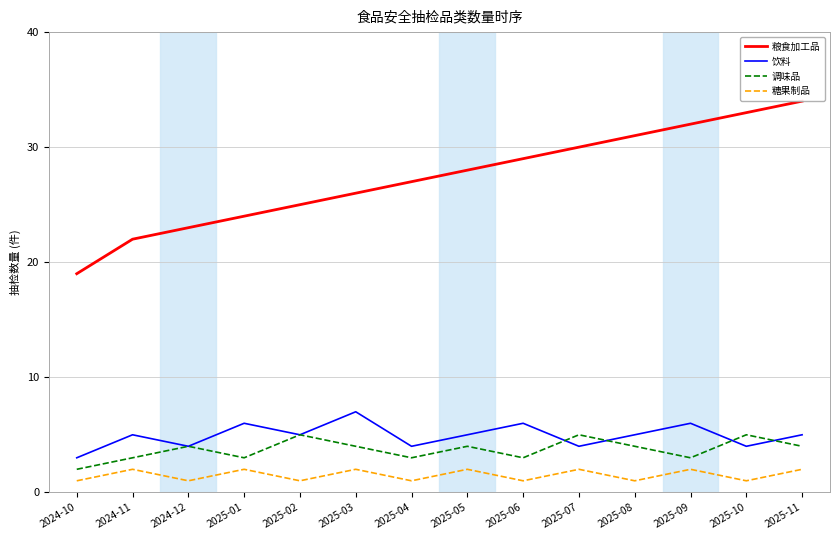

What is the minimum value shown in the chart?

1